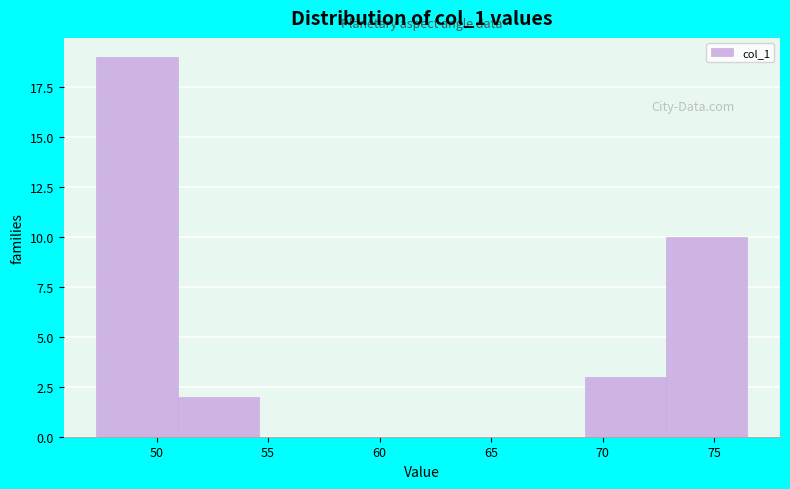

What is the height of the bar covering 51.0 to 54.5 on the x-axis? Neither the bar edges nor the heights are printed on the chart, so give them approximately, as read against the axes.

2